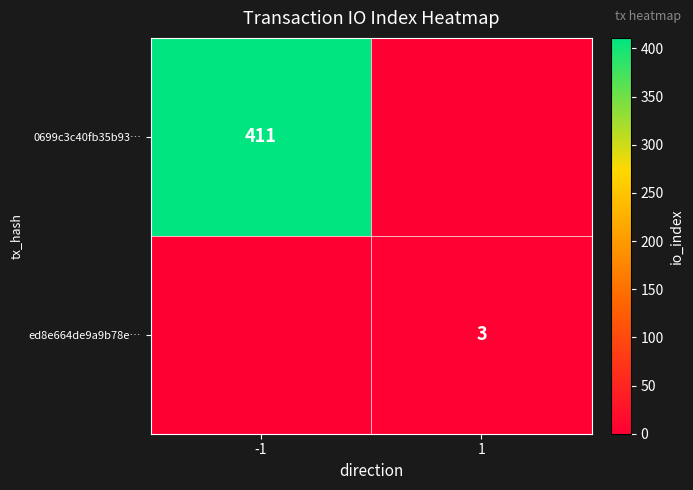

Is it true that ed8e664de9a9b78e… equals 3 at 1?

True